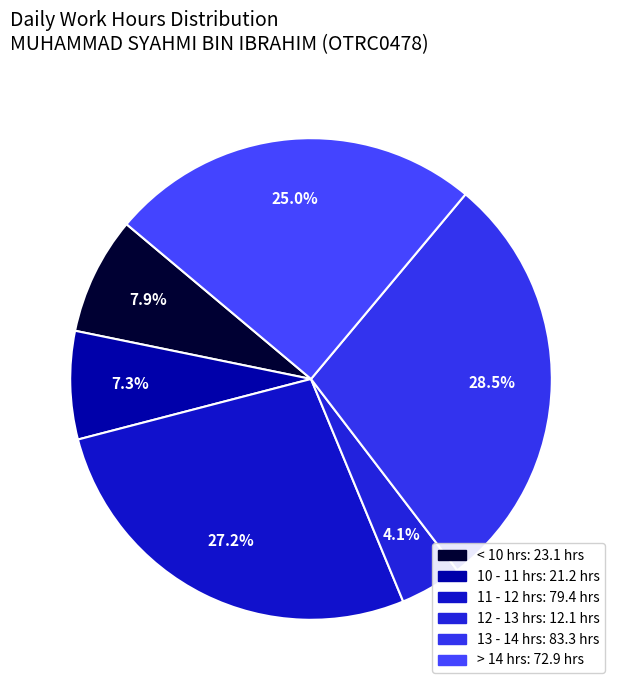

Is there any slice that represents more than half of the pie?

No